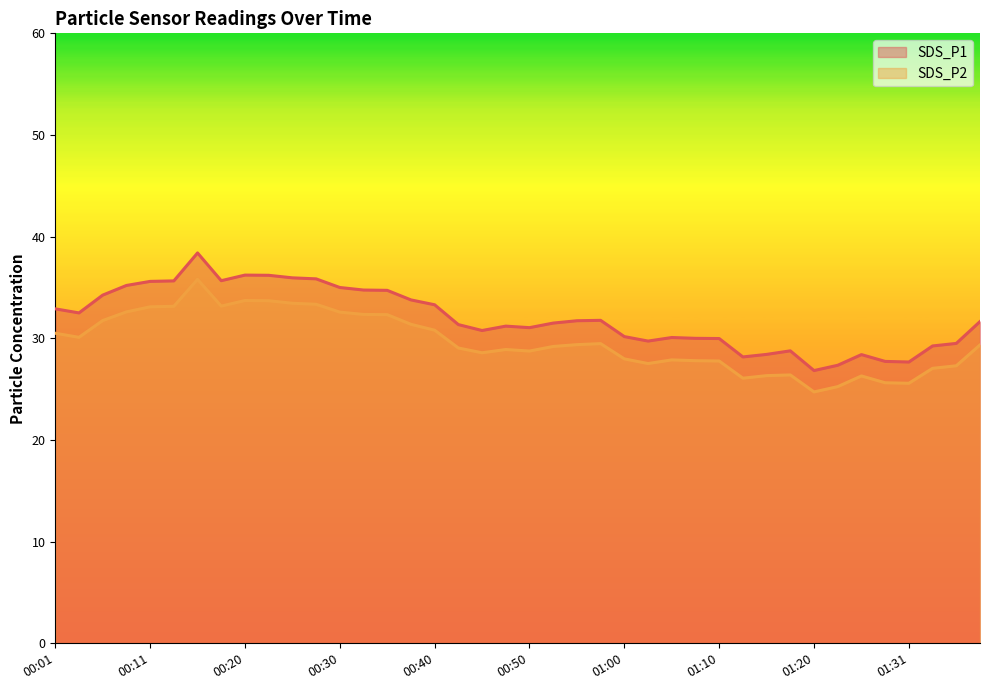

Rank the series by their average value, from lowest to highest.

SDS_P2, SDS_P1